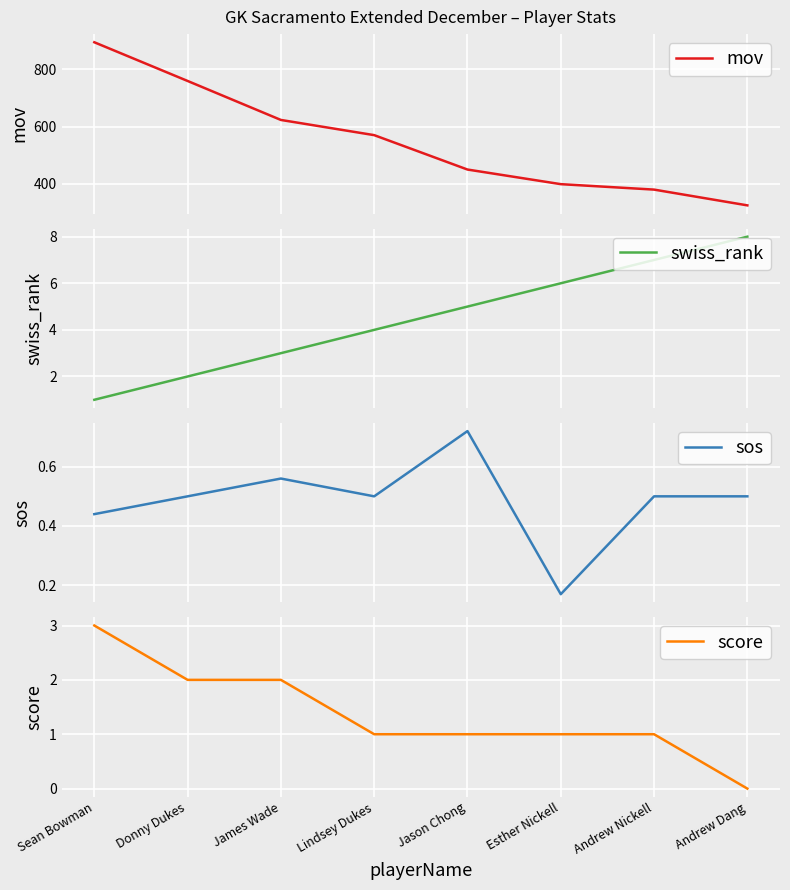

How many values in the score series are below 1?

1